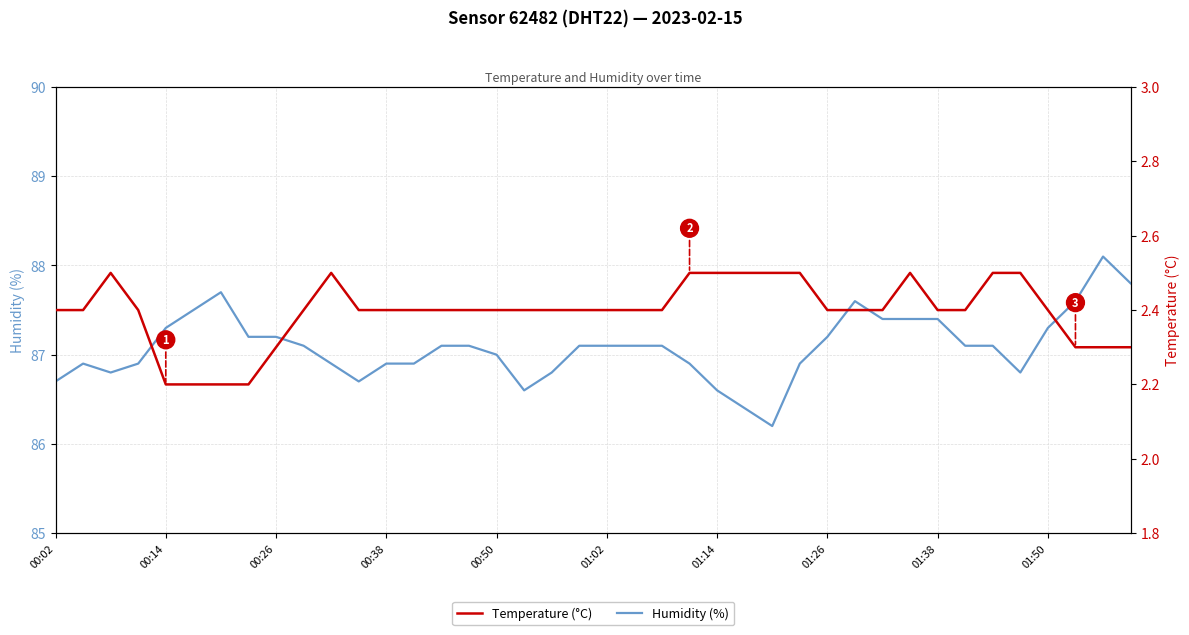

What is the lowest value of the Humidity (%) series?

86.2